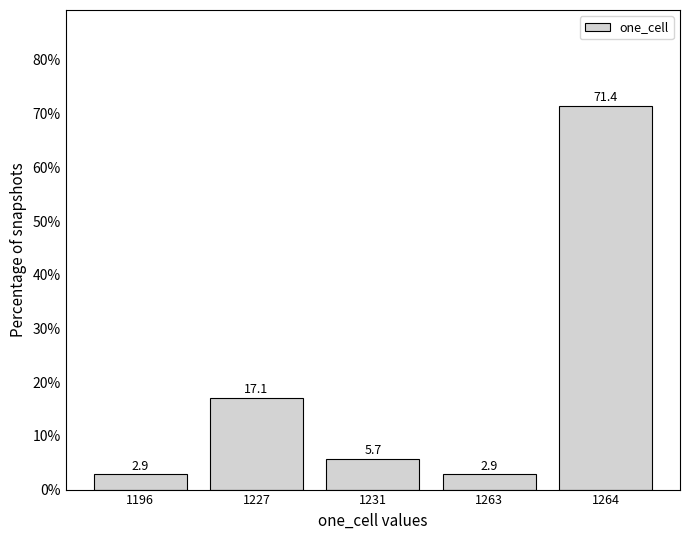

Reading left to right, extract all data points from this chart.

1196=2.9	1227=17.1	1231=5.7	1263=2.9	1264=71.4